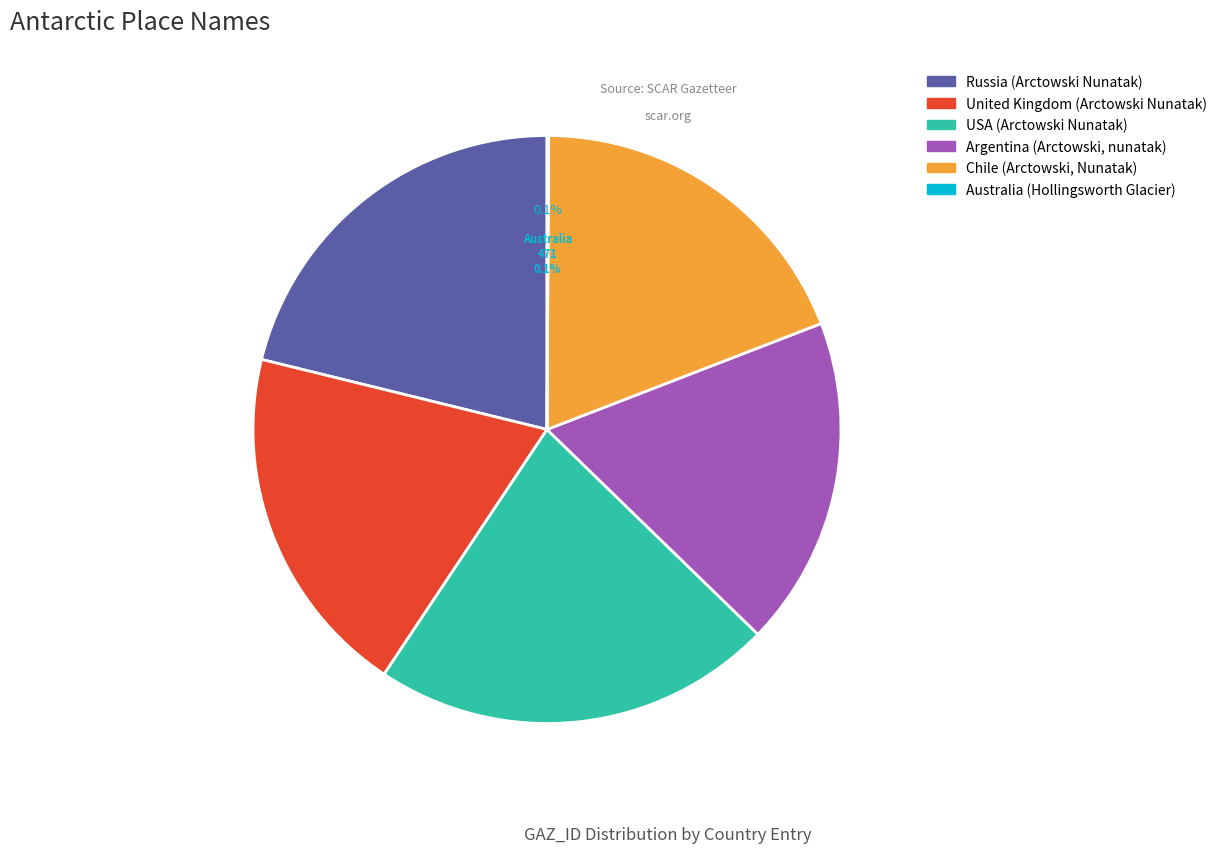

True or false: Australia (Hollingsworth Glacier) accounts for 0% of the total.

True